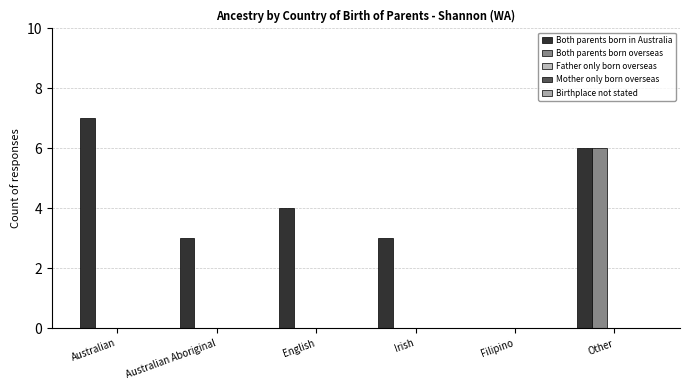

How many data points does each series have?

6